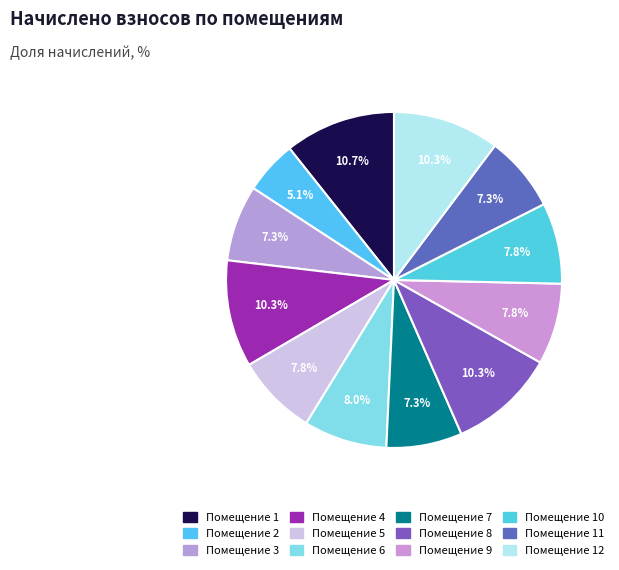

How many segments does this pie chart have?

12